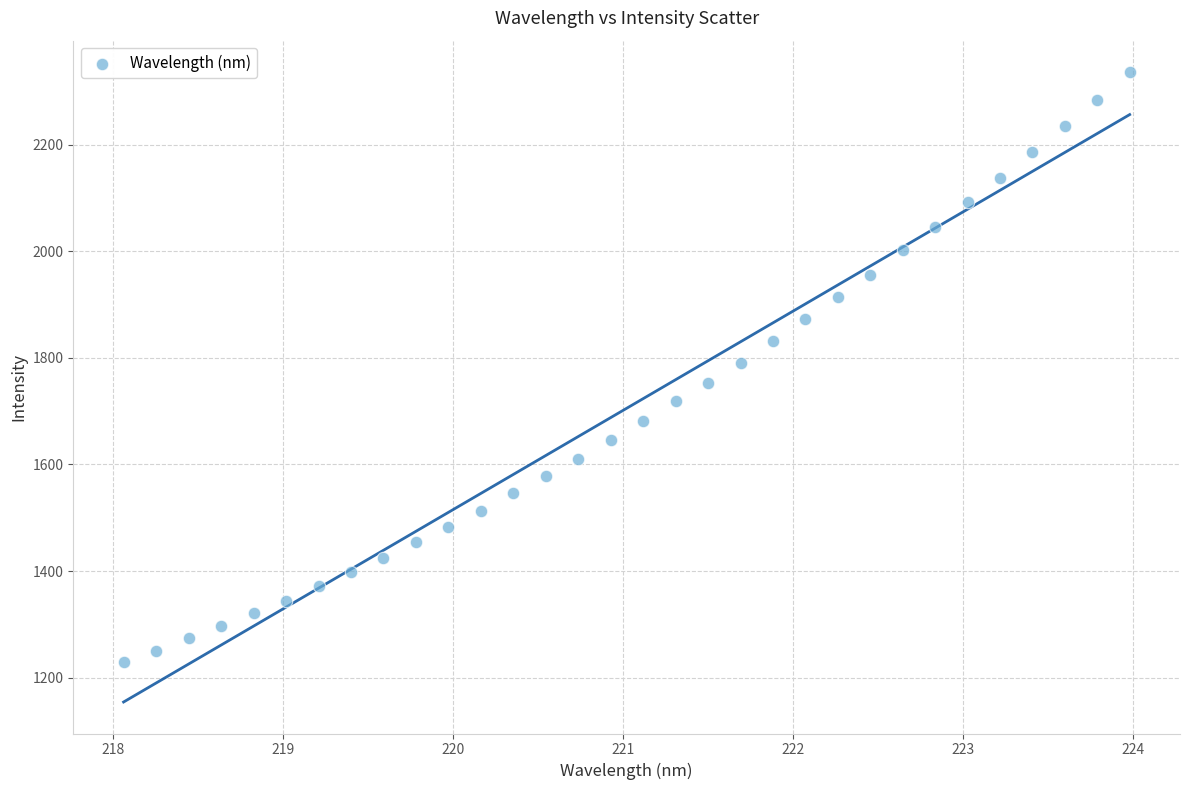

What is the range of X values (max minus min)?

5.9